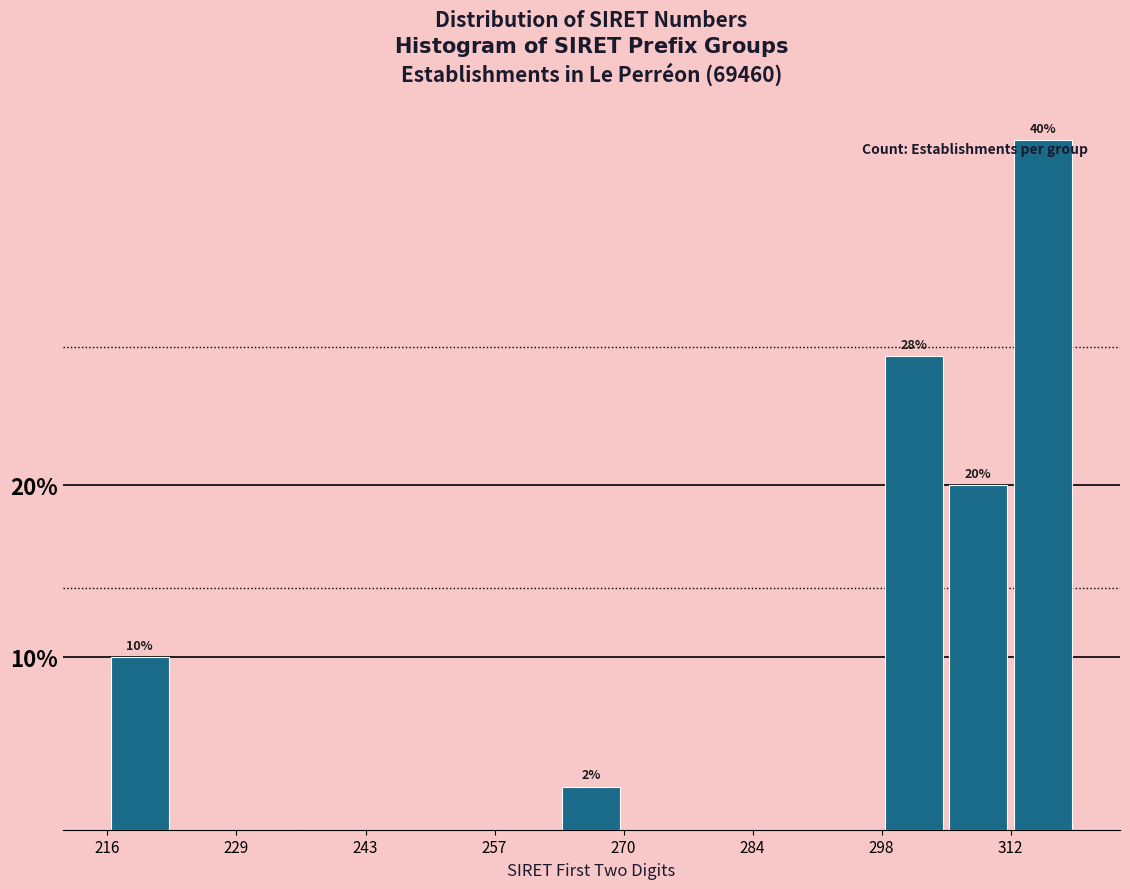

Read against the x-axis, roughly where is the centre of the tallest bar?

316